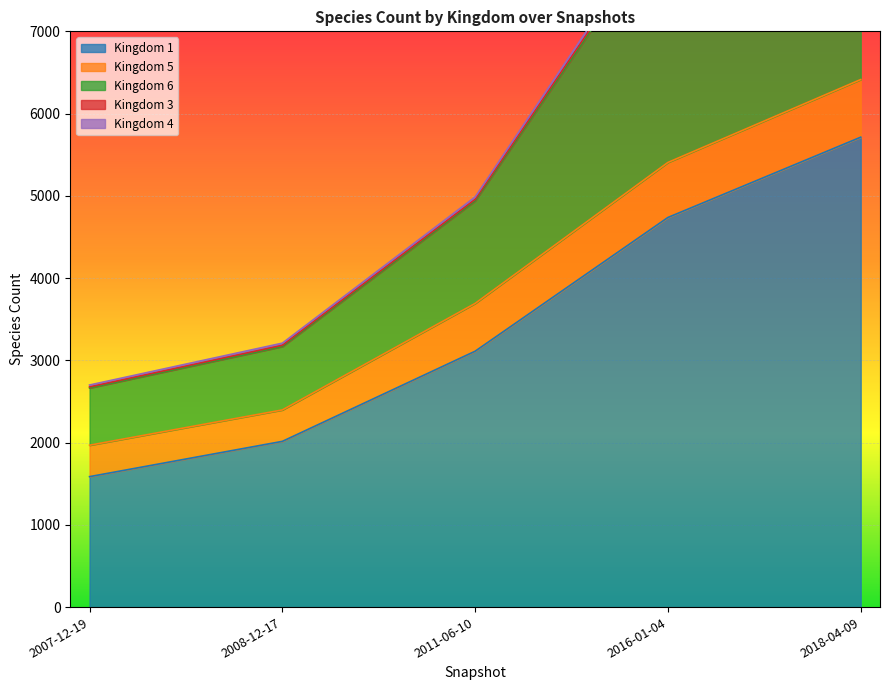

What position from the left is 2008-12-17?

2